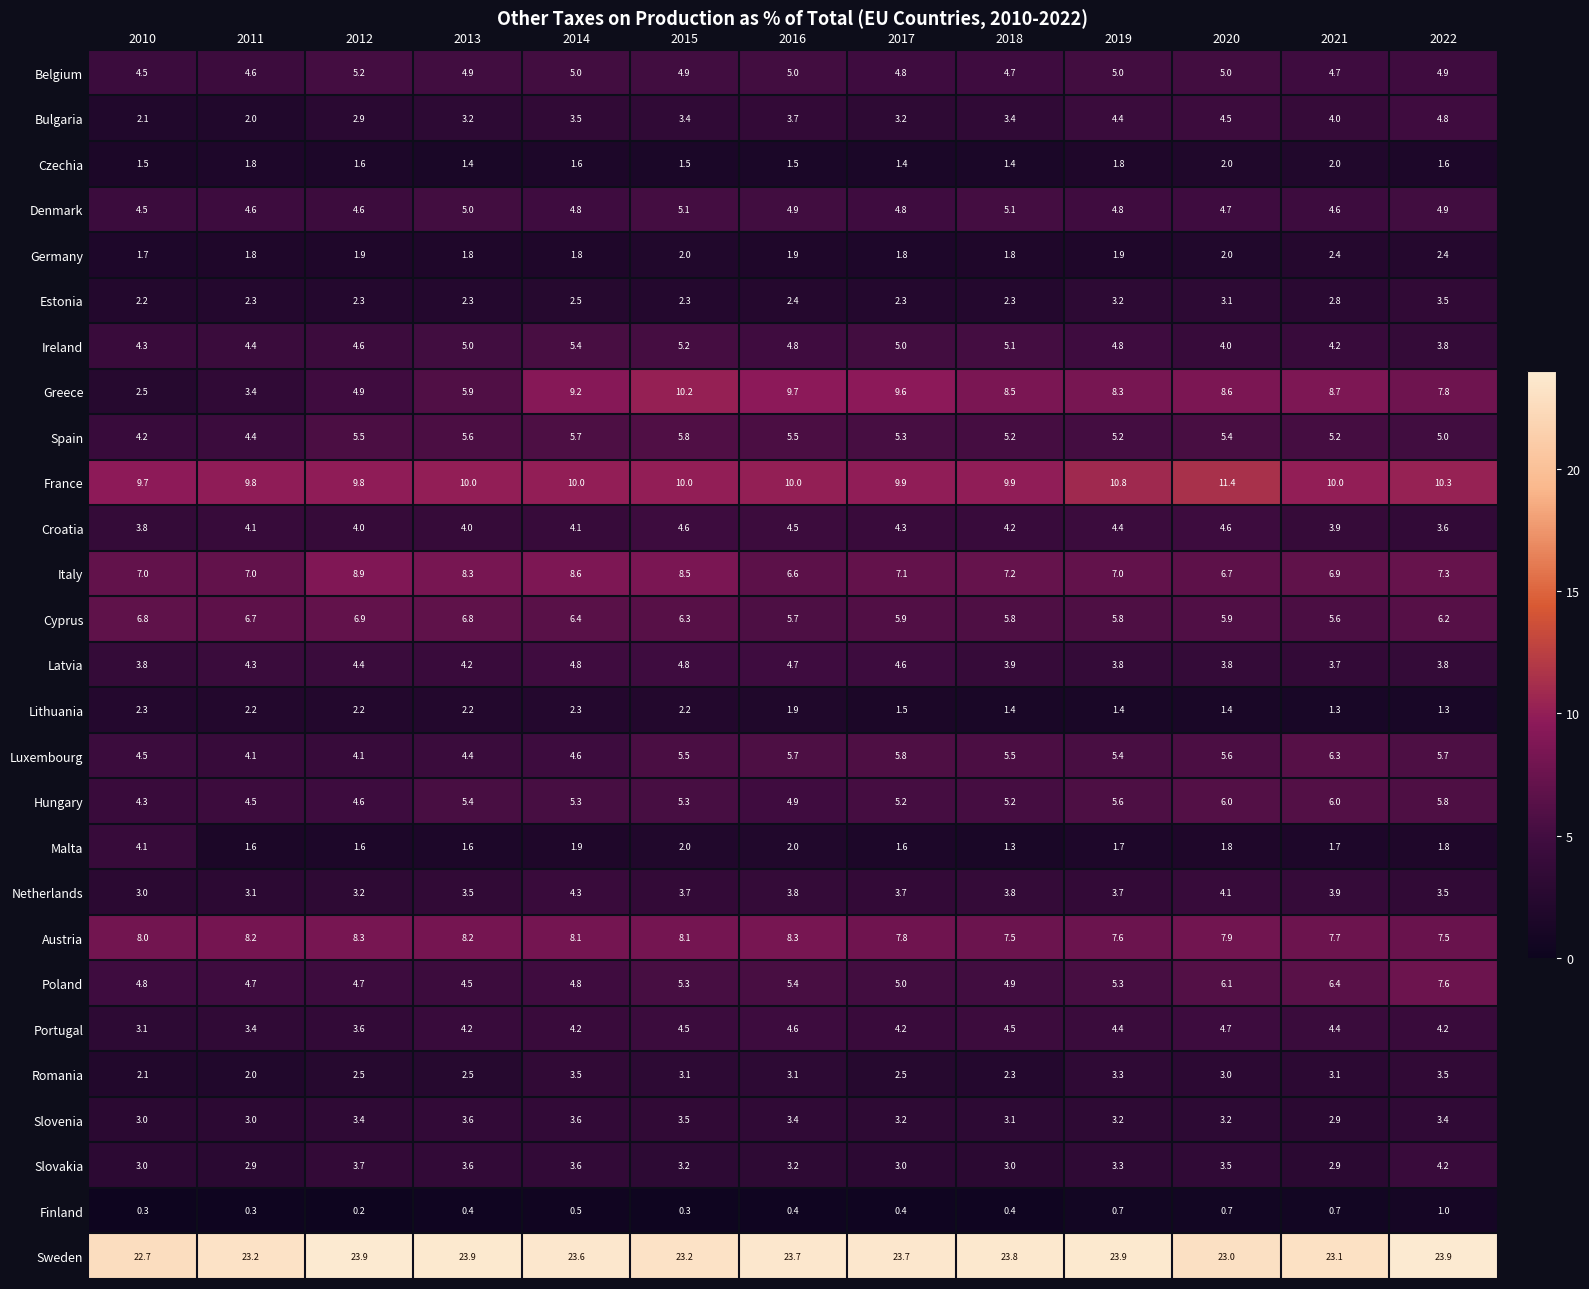

How many data points in Bulgaria are above 3?

10